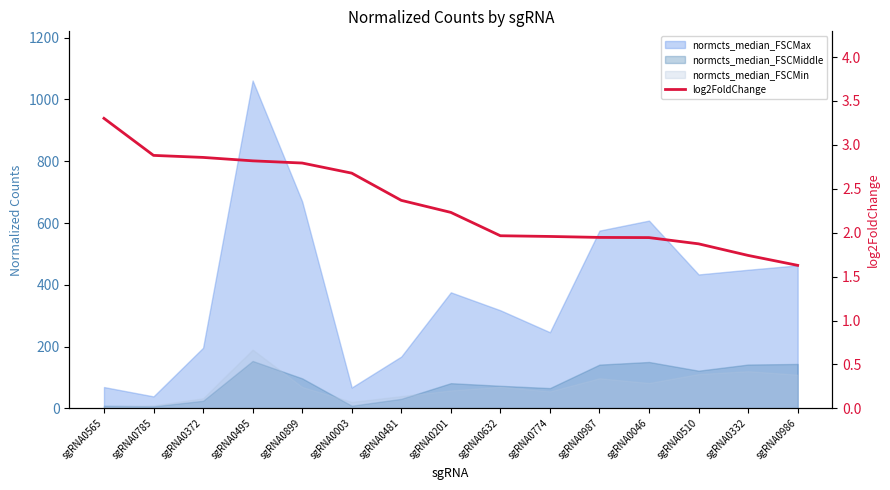

What is the smallest value displayed?

1.6